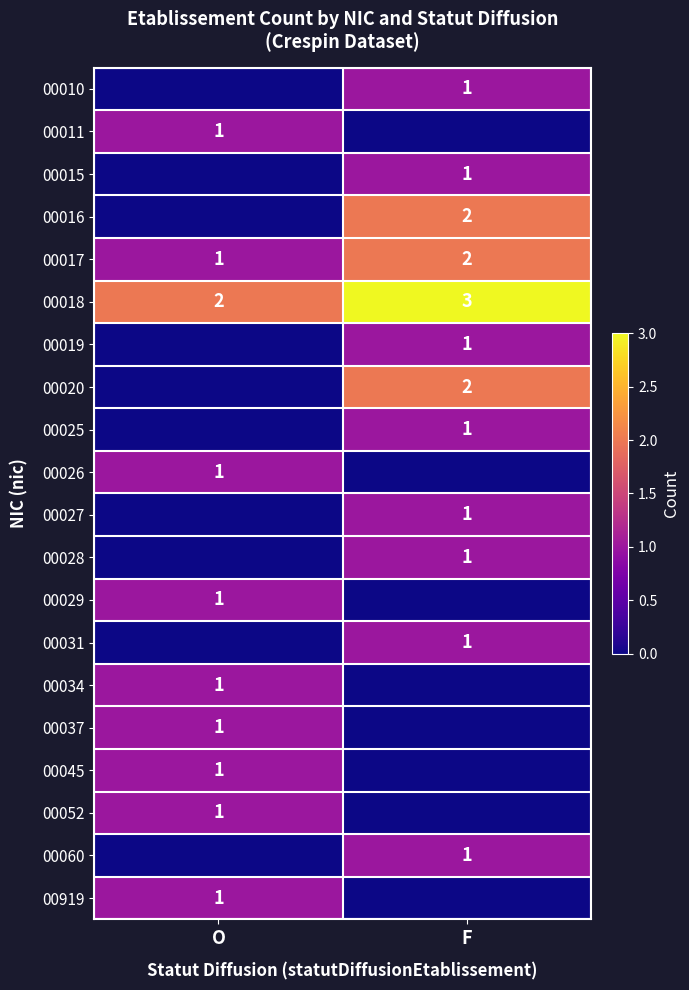

How many data points in 00017 are less than 2?

1